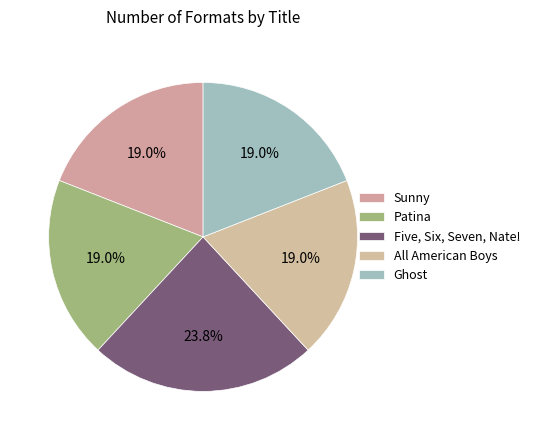

How many segments does this pie chart have?

5